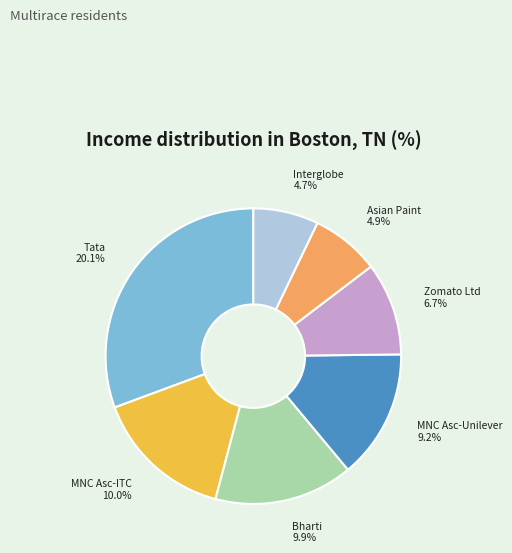

Which category has the biggest portion of the pie?

Tata